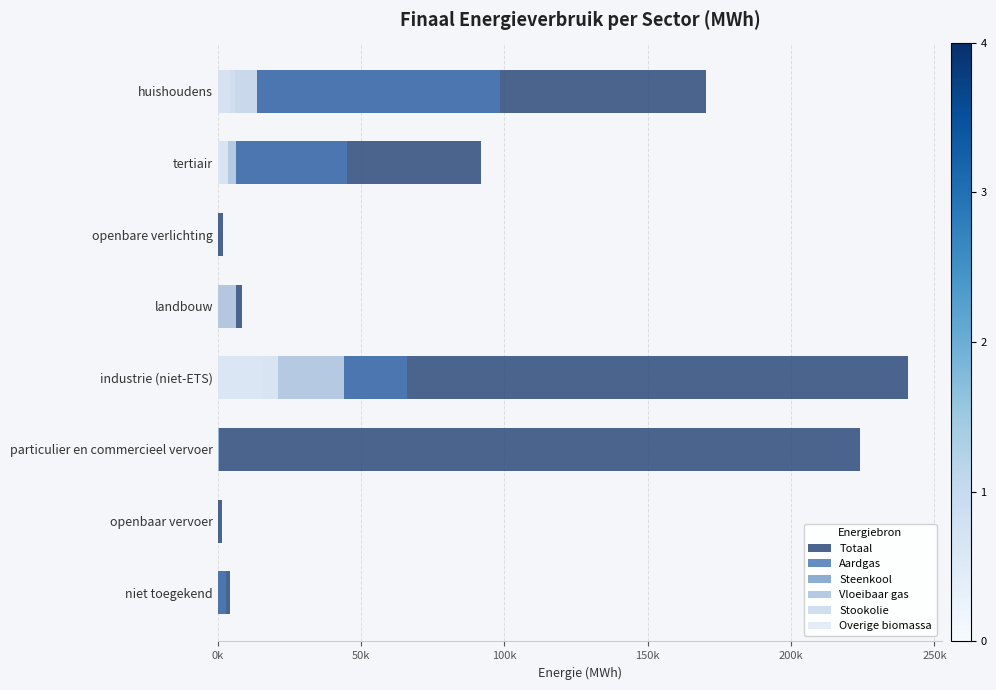

Is it true that Overige biomassa equals 0.0 at openbare verlichting?

True